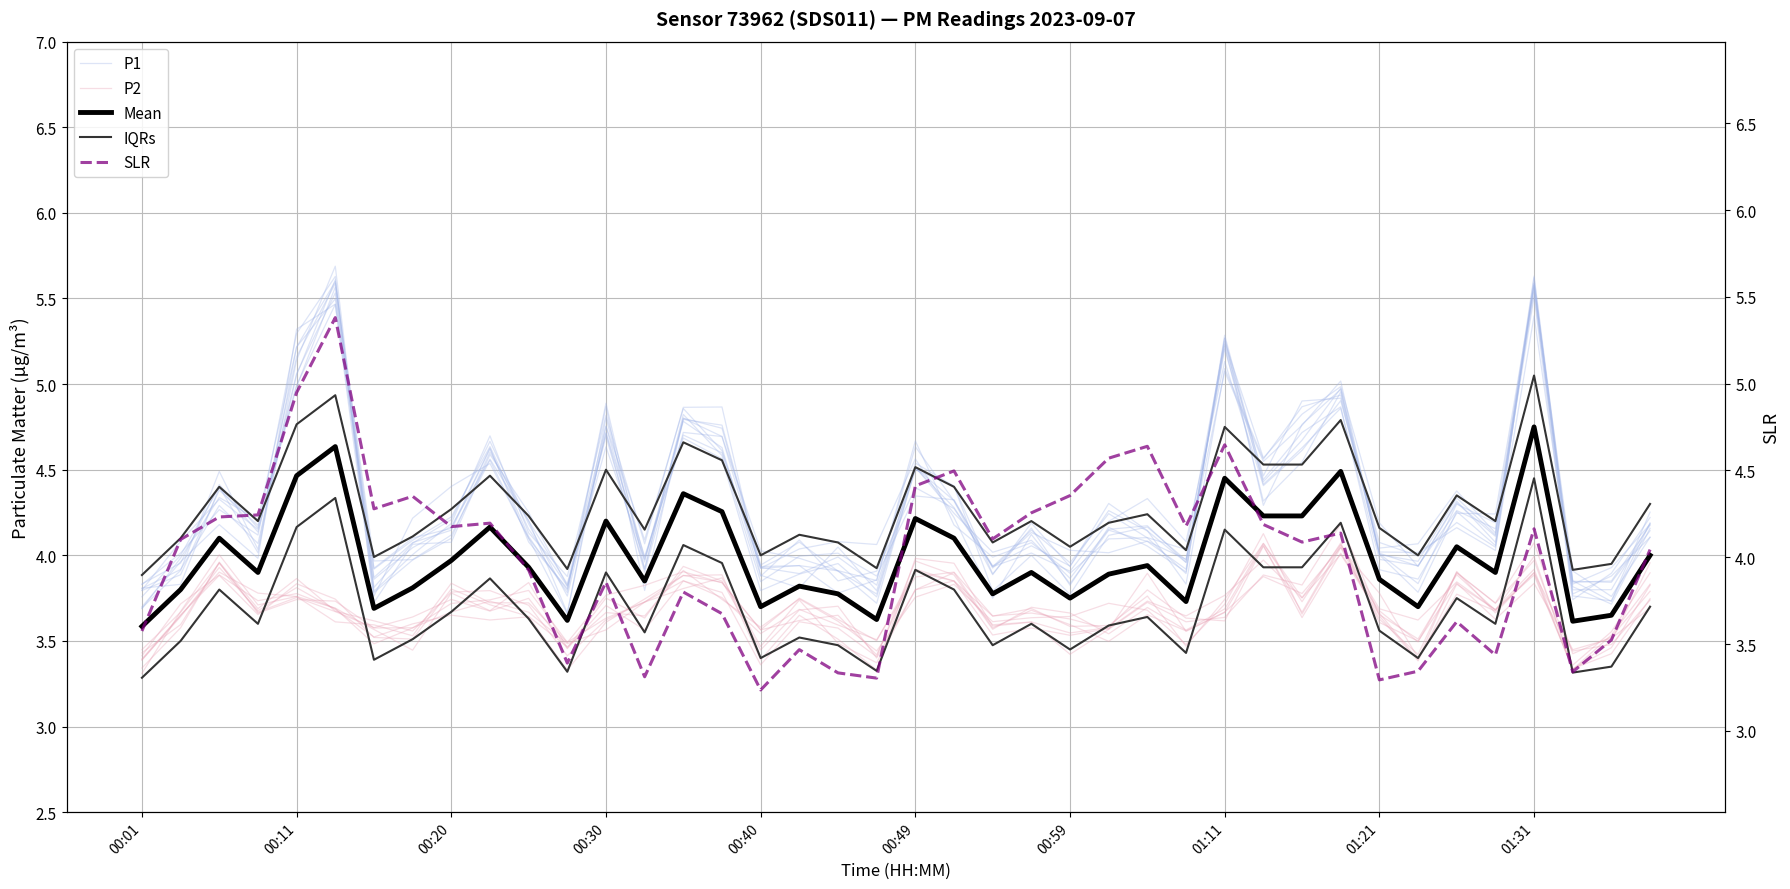

Rank the series at 22 from lowest to highest value.

P2, Mean, P1, IQRs, SLR